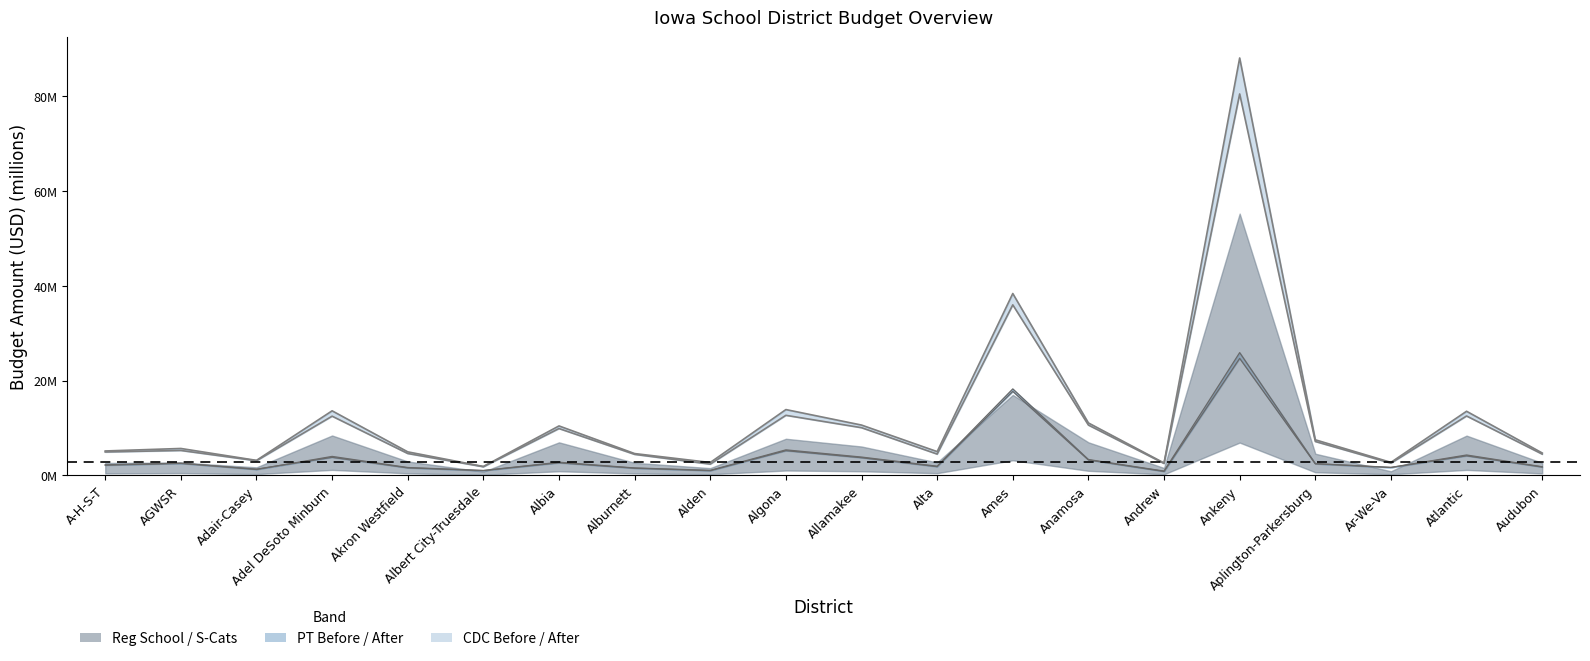

What is the average value of the pt_a series?

4.2